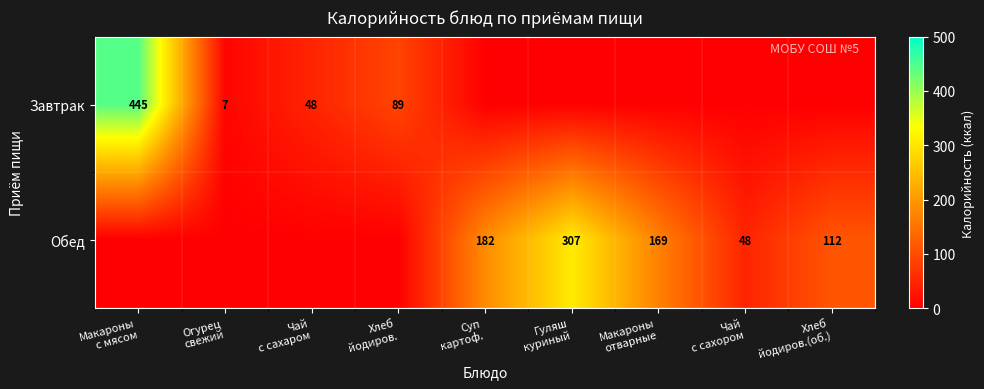

How many distinct data groups are displayed?

2